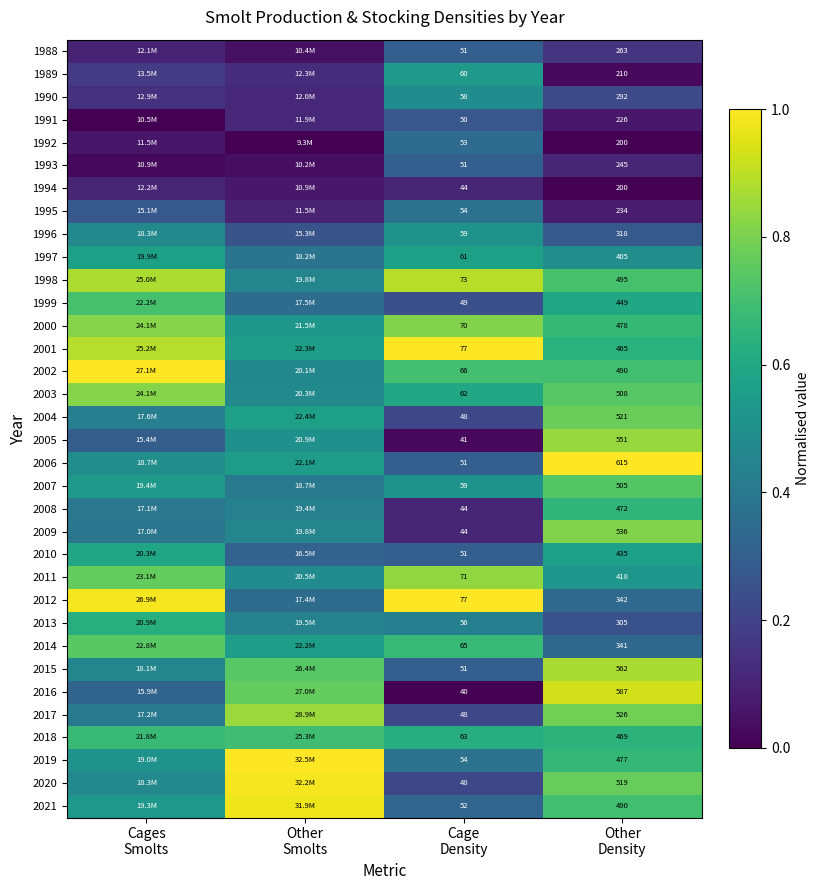

Is it true that 2011 equals 0.5 at Other Density?

True